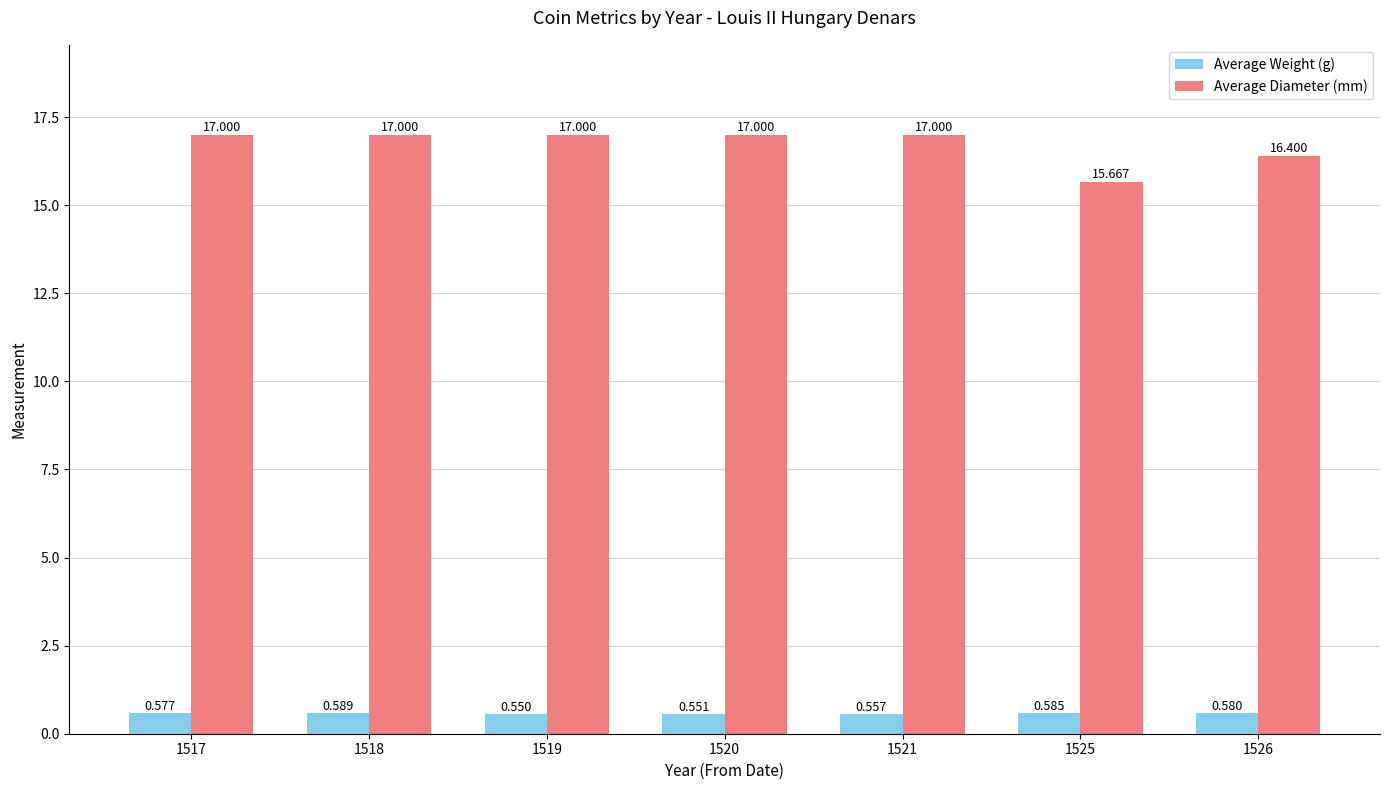

What are all the series names shown in the legend?

Average Weight (g), Average Diameter (mm)